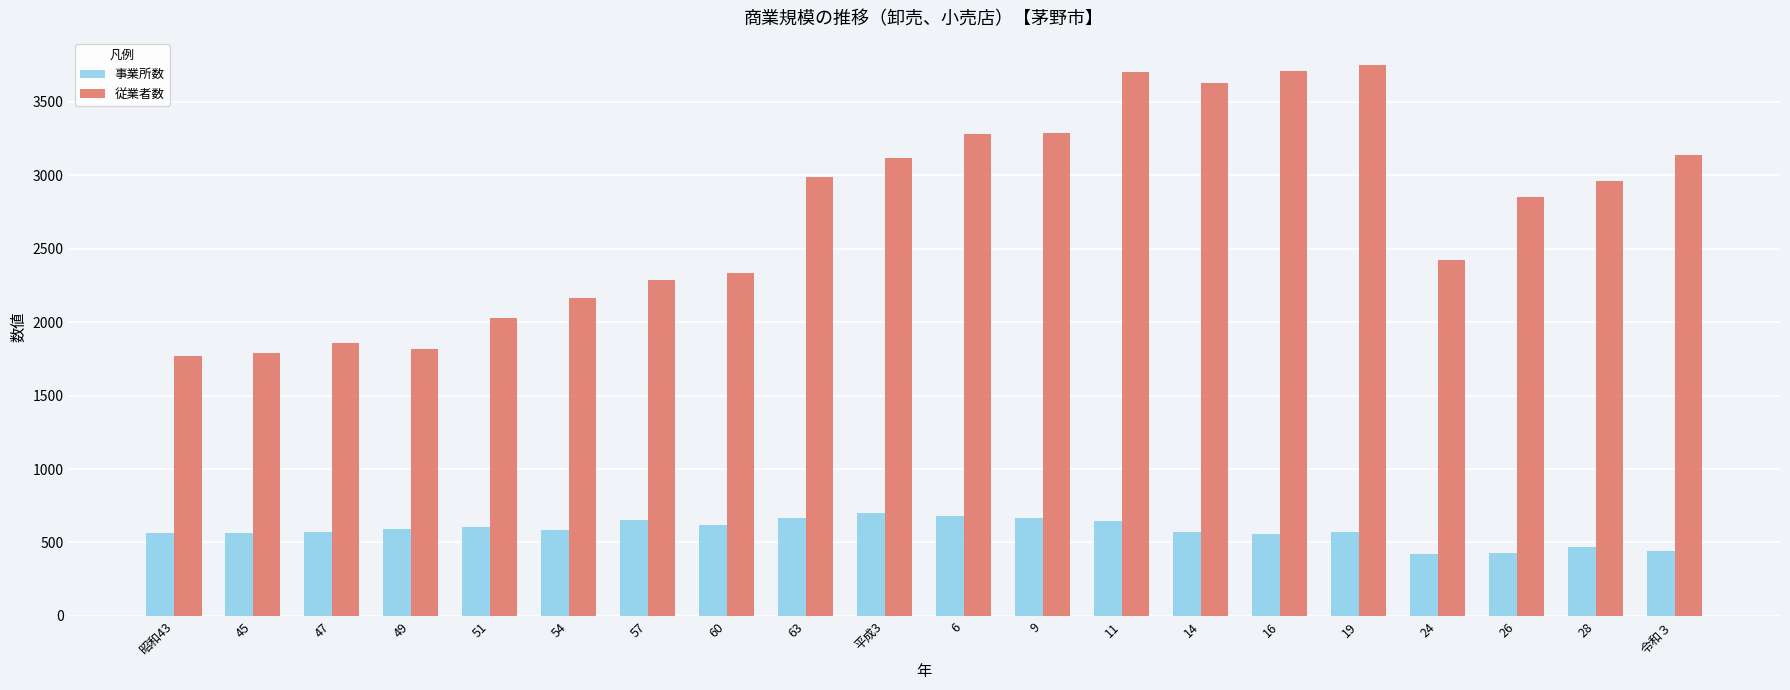

At which label is 従業者数 closest to 2758?

26